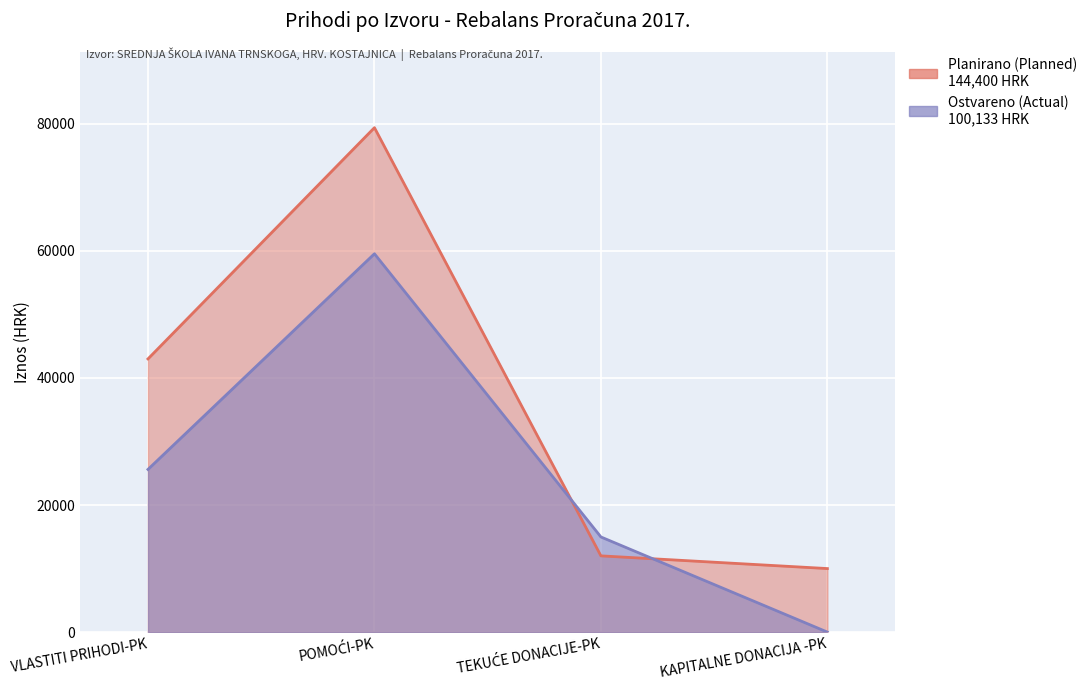

What are all the series names shown in the legend?

Ostvareno (Actual), Planirano (Planned)